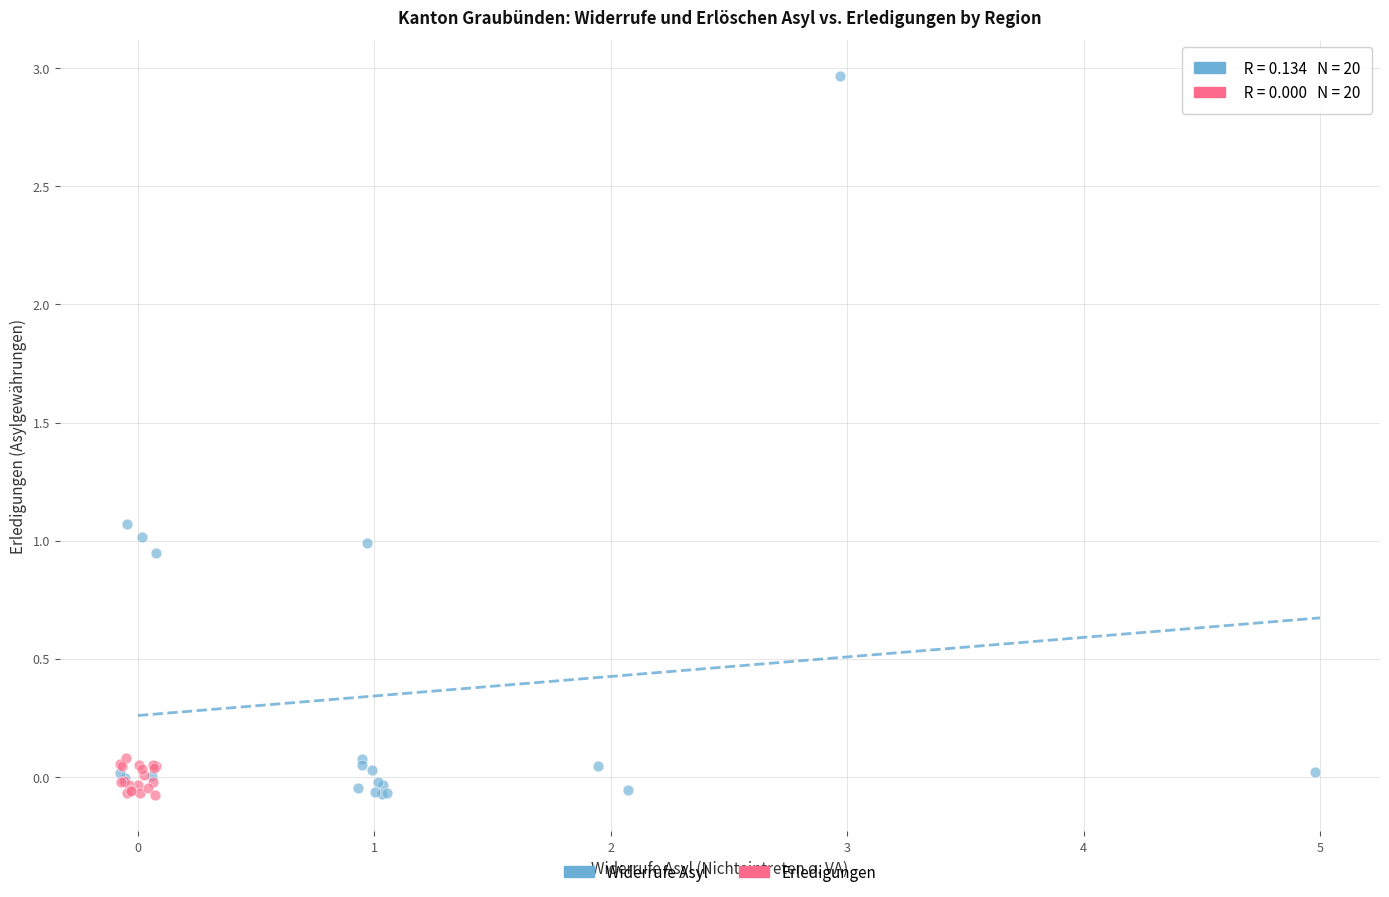

Which series reaches the maximum Y coordinate?

Widerrufe Asyl